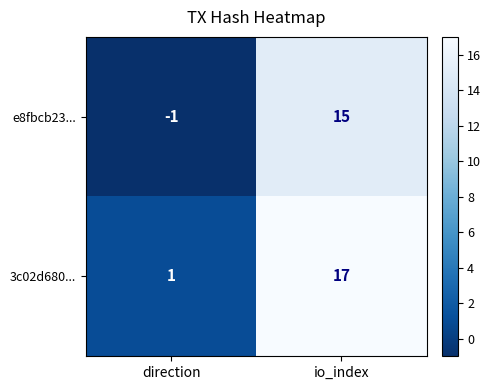

What is the sum of all e8fbcb23... values?

14